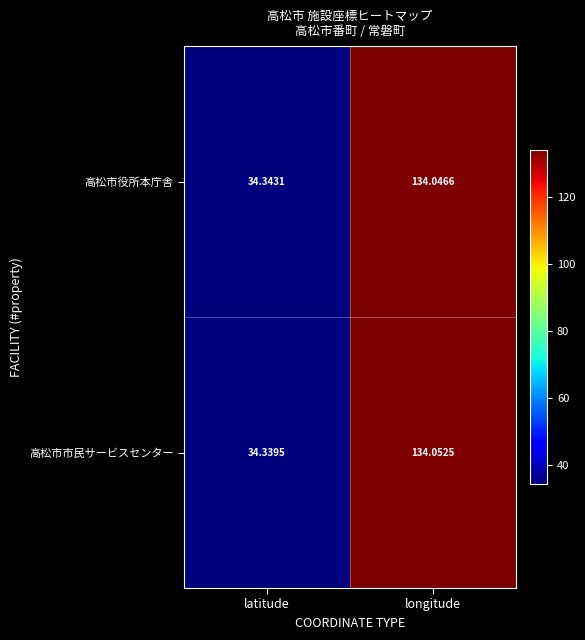

Which category has the lowest value in the 高松市市民サービスセンター series?

latitude